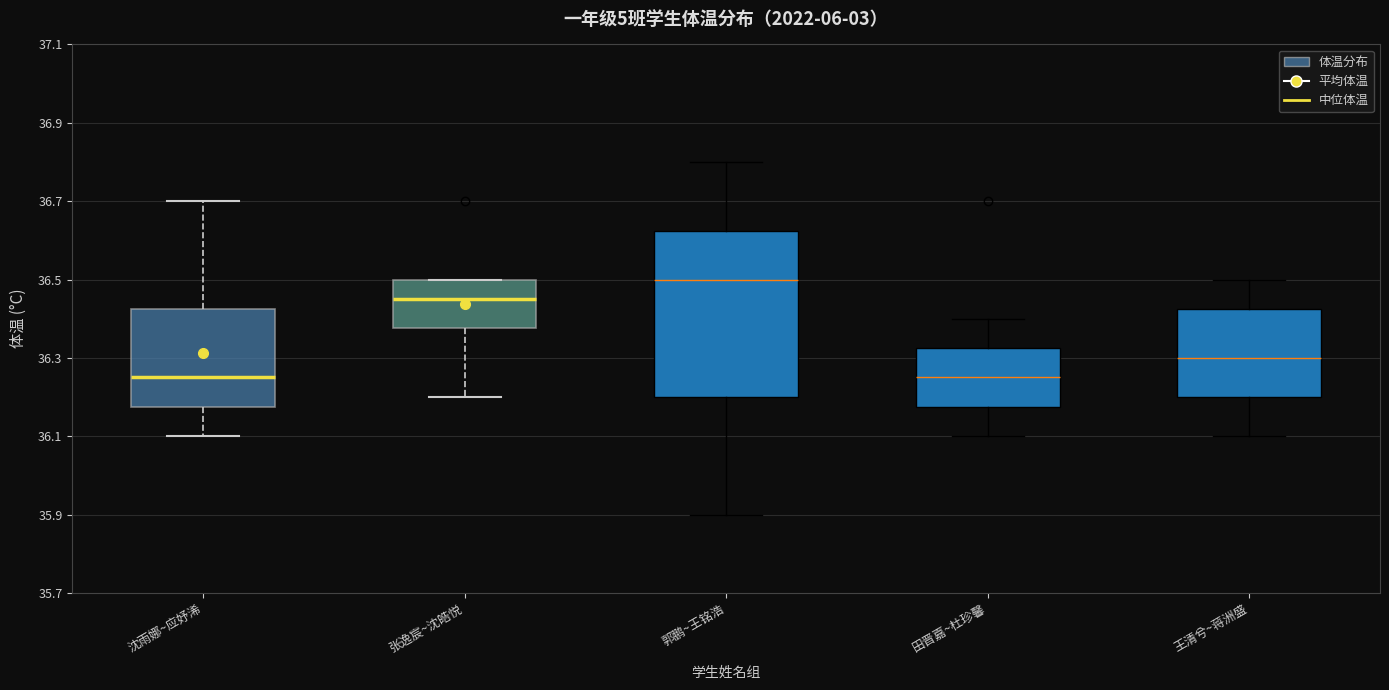

Which box is the tallest, from its lower edge to its upper edge?

郭鹏~王铭浩